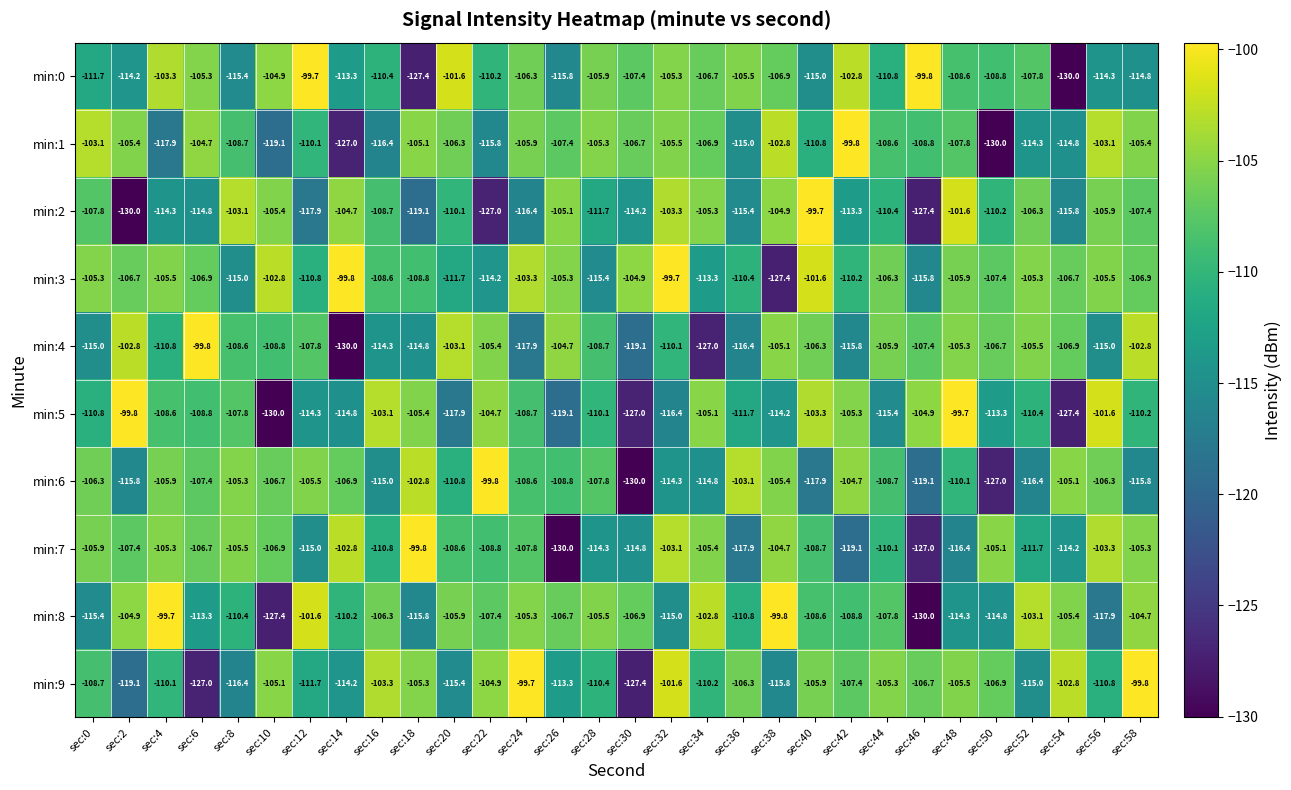

What is the spread (max minus min) of values at sec:36?

14.8